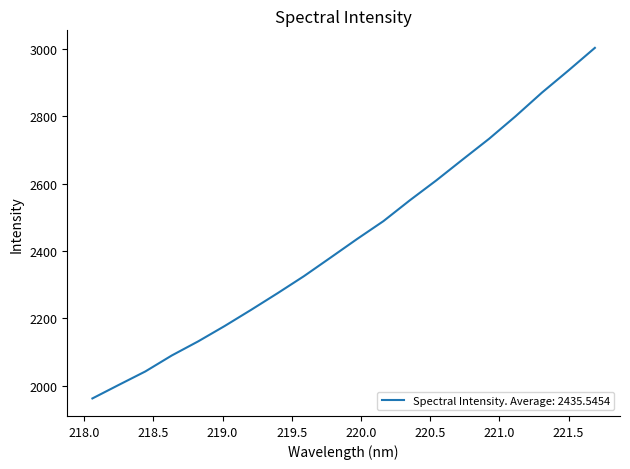

What is the difference between the maximum and minimum values?

1041.0